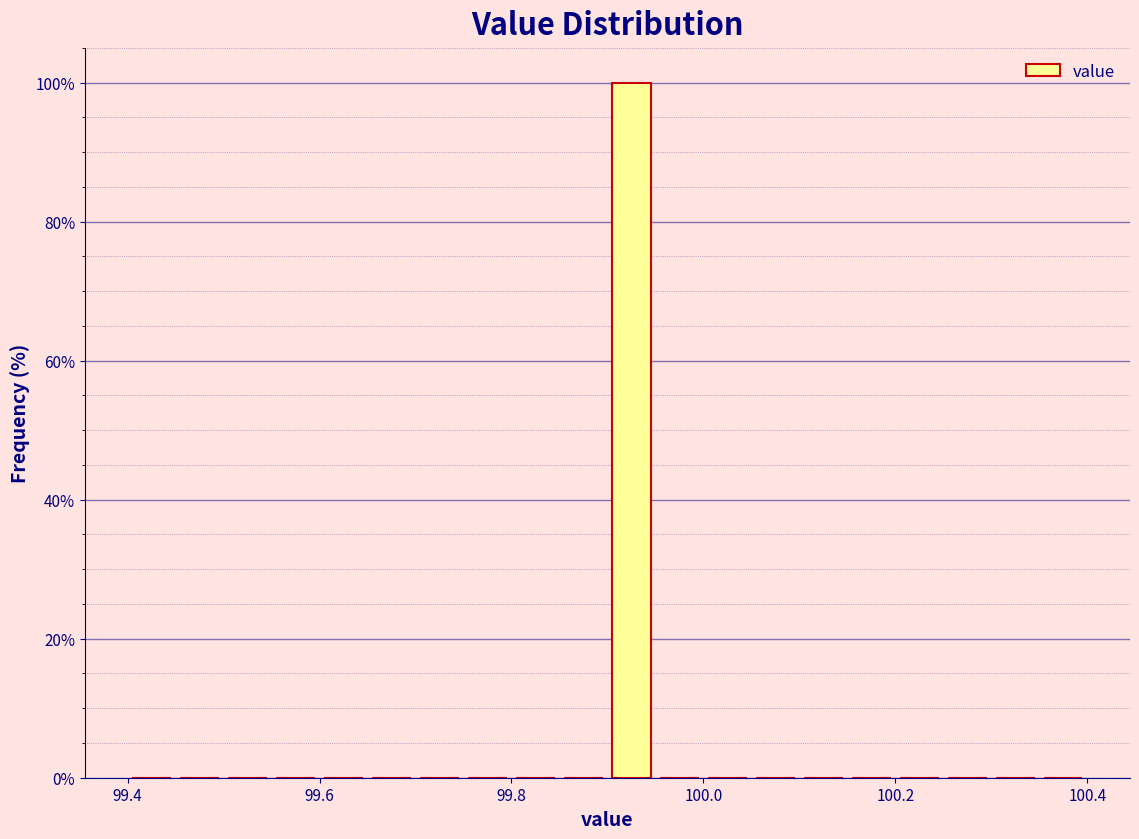

Around what value on the x-axis is the tallest bar? Give the approximate position of its centre, as read against the axis.

99.92